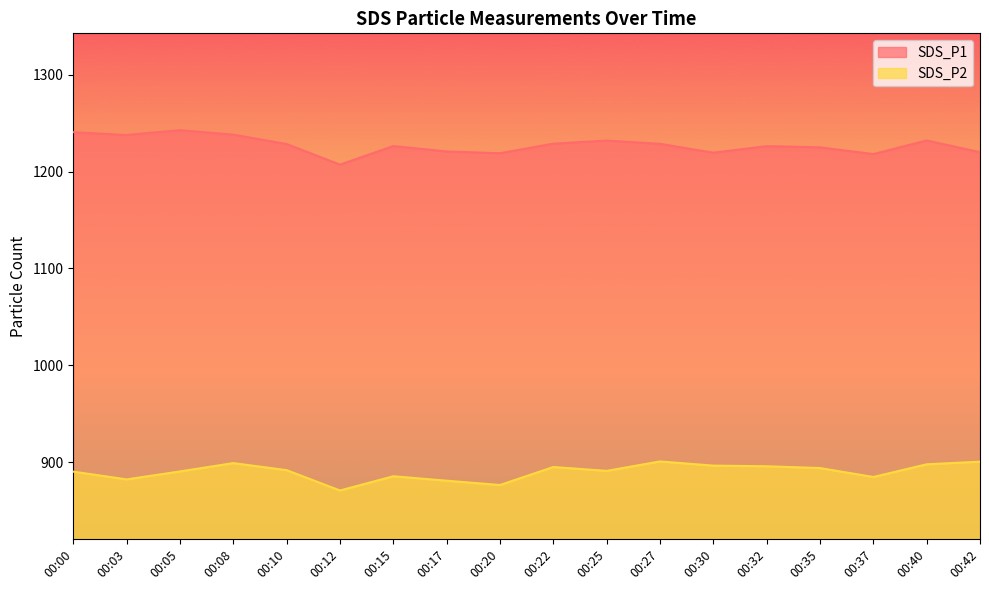

What are all the series names shown in the legend?

SDS_P1, SDS_P2